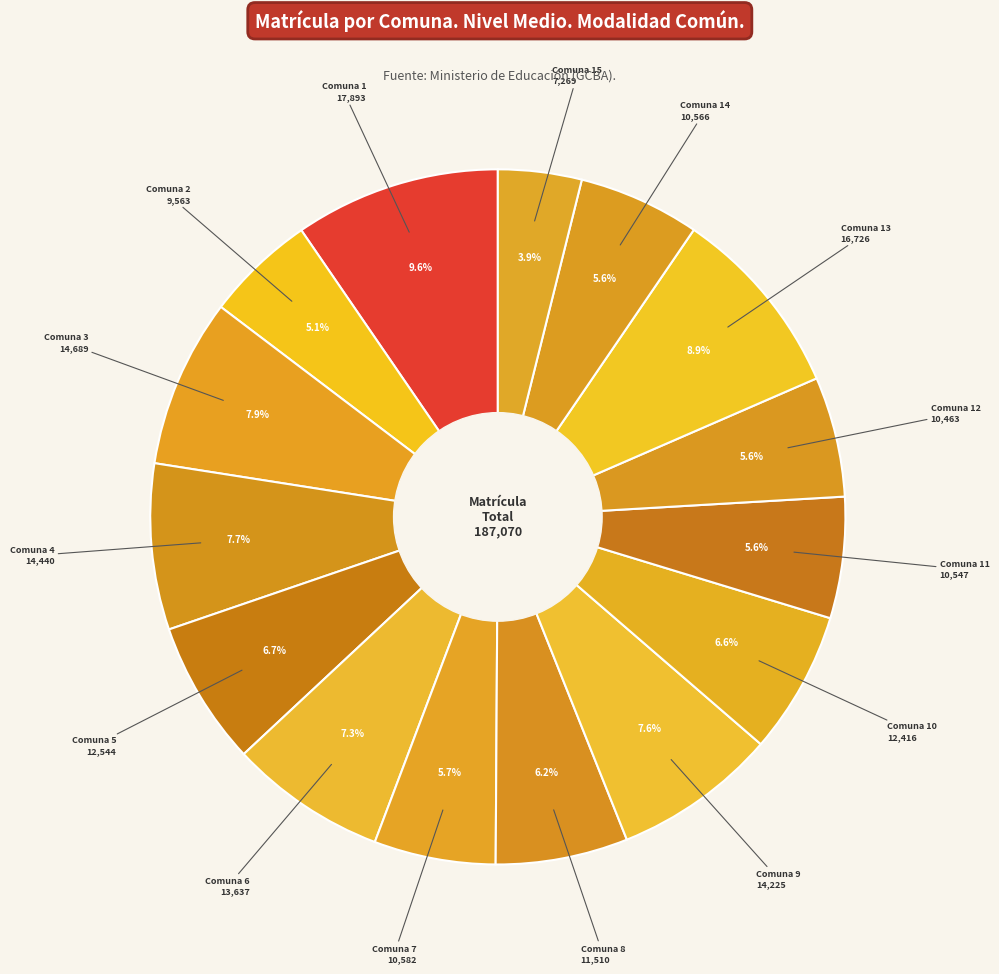

How many slices are in this pie chart?

15